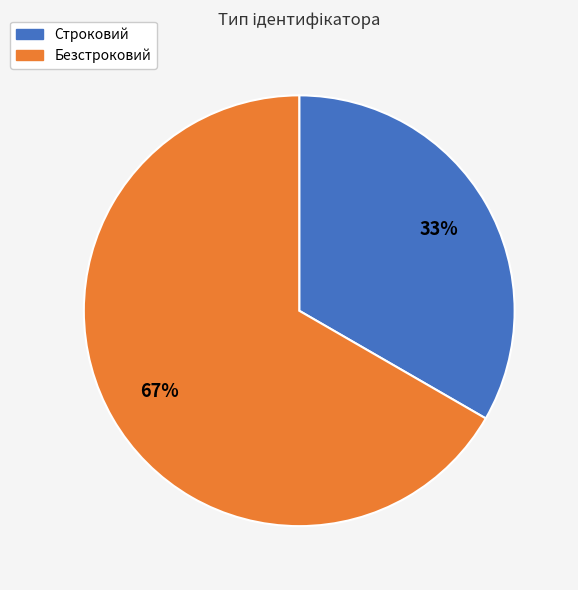

To the nearest percent, what is the combined percentage of Безстроковий and Строковий?

100%